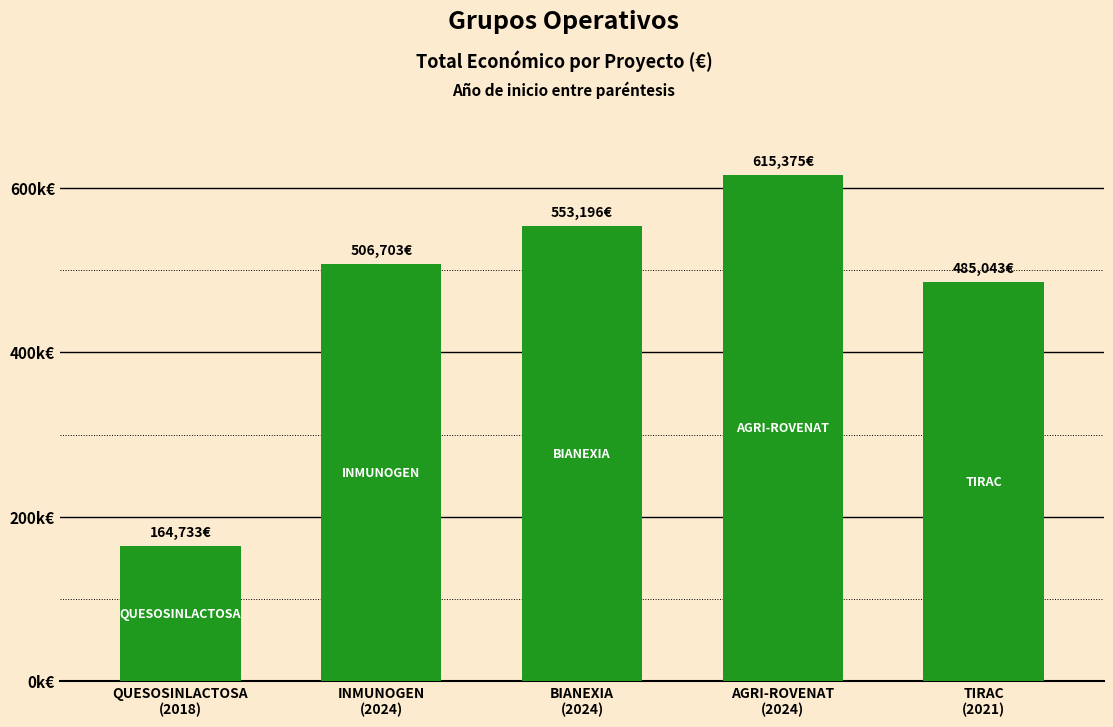

What is the smallest value displayed?

164733